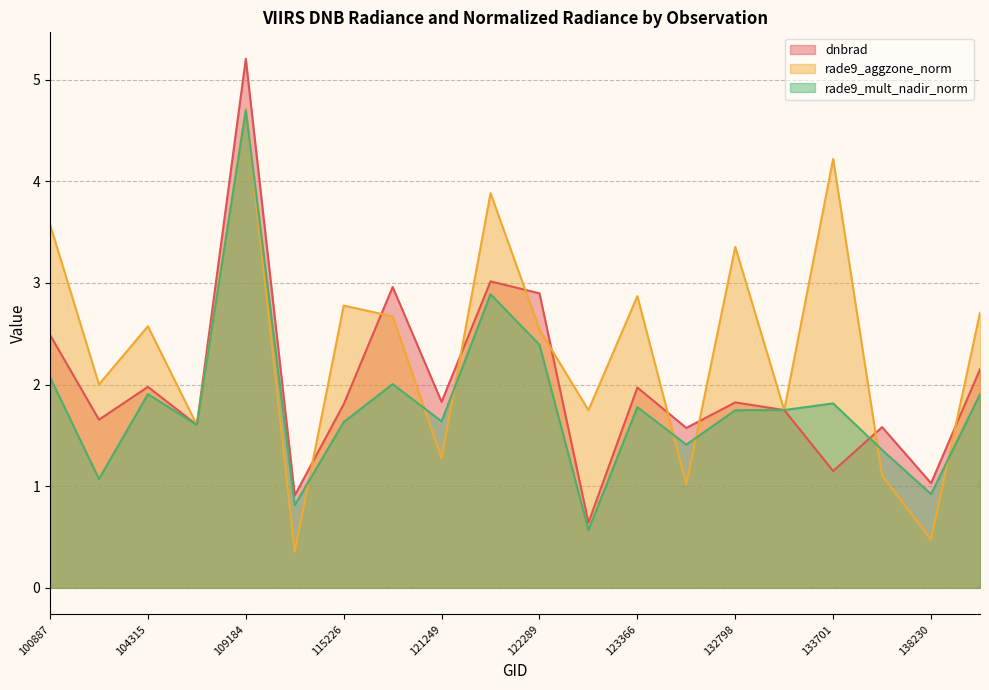

Reading right to left, list all the values displayed in this chart.

dnbrad: 2.2	1.0	1.6	1.1	1.7	1.8	1.6	2.0	0.6	2.9	3.0	1.8	3.0	1.8	0.9	5.2	1.6	2.0	1.7	2.5
rade9_aggzone_norm: 2.7	0.5	1.1	4.2	1.7	3.4	1.0	2.9	1.7	2.5	3.9	1.3	2.7	2.8	0.4	4.7	1.6	2.6	2.0	3.6
rade9_mult_nadir_norm: 1.9	0.9	1.4	1.8	1.7	1.7	1.4	1.8	0.6	2.4	2.9	1.6	2.0	1.6	0.8	4.7	1.6	1.9	1.1	2.1